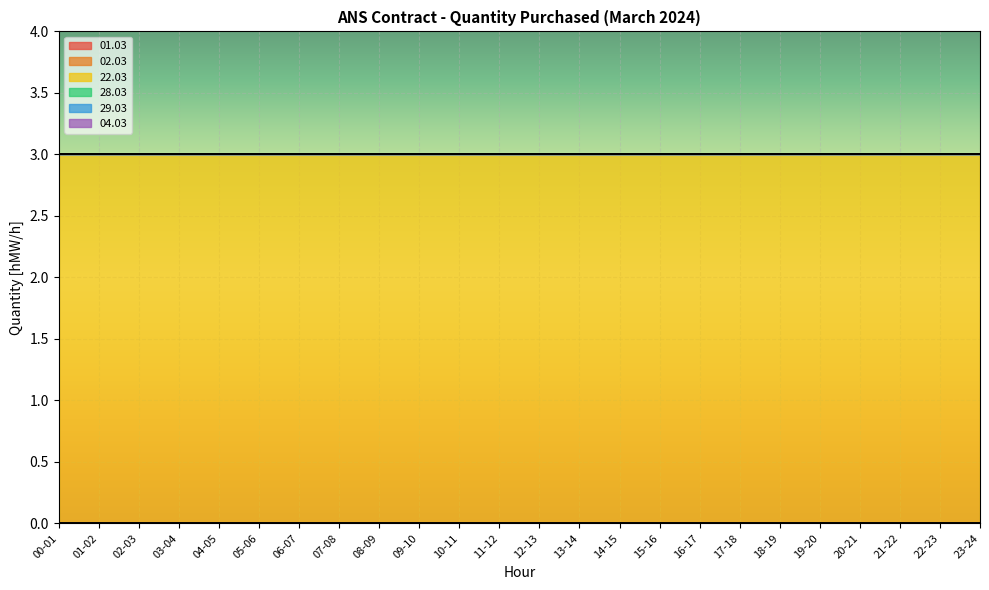

Reading right to left, extract all data points from this chart.

01.03: 23-24=0	22-23=0	21-22=0	20-21=0	19-20=0	18-19=0	17-18=0	16-17=0	15-16=0	14-15=0	13-14=0	12-13=0	11-12=0	10-11=0	09-10=0	08-09=0	07-08=0	06-07=0	05-06=0	04-05=0	03-04=0	02-03=0	01-02=0	00-01=0
02.03: 23-24=0	22-23=0	21-22=0	20-21=0	19-20=0	18-19=0	17-18=0	16-17=0	15-16=0	14-15=0	13-14=0	12-13=0	11-12=0	10-11=0	09-10=0	08-09=0	07-08=0	06-07=0	05-06=0	04-05=0	03-04=0	02-03=0	01-02=0	00-01=0
22.03: 23-24=3	22-23=3	21-22=3	20-21=3	19-20=3	18-19=3	17-18=3	16-17=3	15-16=3	14-15=3	13-14=3	12-13=3	11-12=3	10-11=3	09-10=3	08-09=3	07-08=3	06-07=3	05-06=3	04-05=3	03-04=3	02-03=3	01-02=3	00-01=3
28.03: 23-24=0	22-23=0	21-22=0	20-21=0	19-20=0	18-19=0	17-18=0	16-17=0	15-16=0	14-15=0	13-14=0	12-13=0	11-12=0	10-11=0	09-10=0	08-09=0	07-08=0	06-07=0	05-06=0	04-05=0	03-04=0	02-03=0	01-02=0	00-01=0
29.03: 23-24=0	22-23=0	21-22=0	20-21=0	19-20=0	18-19=0	17-18=0	16-17=0	15-16=0	14-15=0	13-14=0	12-13=0	11-12=0	10-11=0	09-10=0	08-09=0	07-08=0	06-07=0	05-06=0	04-05=0	03-04=0	02-03=0	01-02=0	00-01=0
04.03: 23-24=0	22-23=0	21-22=0	20-21=0	19-20=0	18-19=0	17-18=0	16-17=0	15-16=0	14-15=0	13-14=0	12-13=0	11-12=0	10-11=0	09-10=0	08-09=0	07-08=0	06-07=0	05-06=0	04-05=0	03-04=0	02-03=0	01-02=0	00-01=0